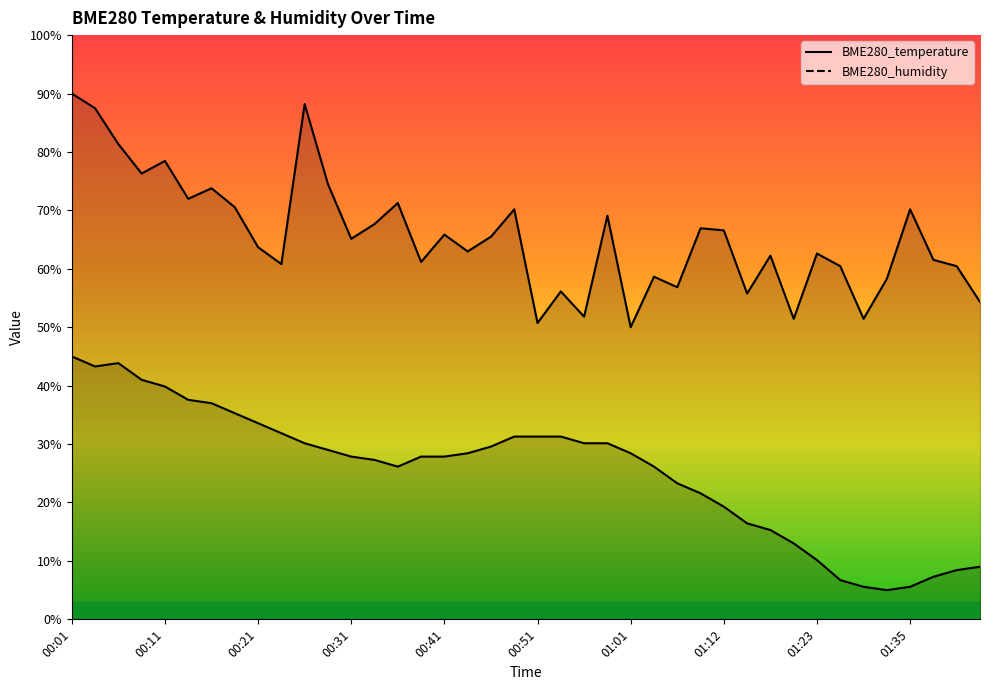

True or false: BME280_humidity has a value of 96.6 at 01:35.

False